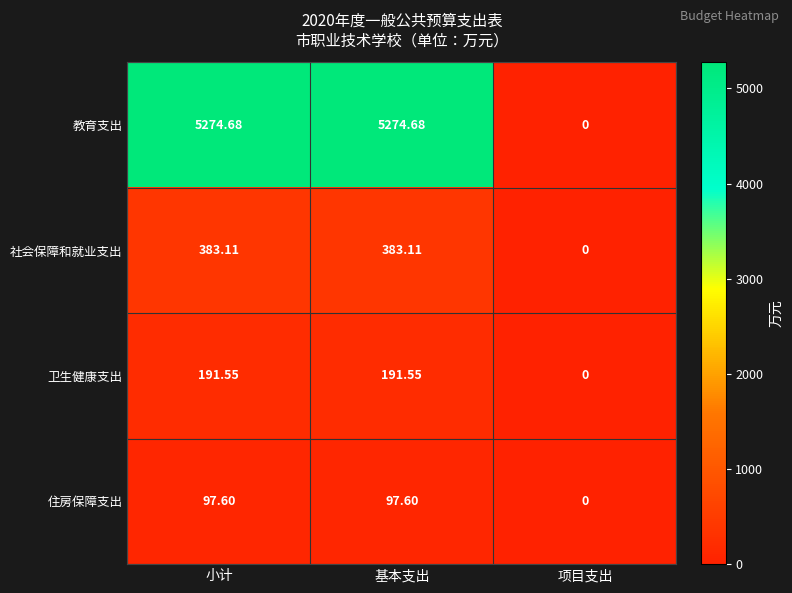

At which label does 教育支出 reach its minimum?

项目支出